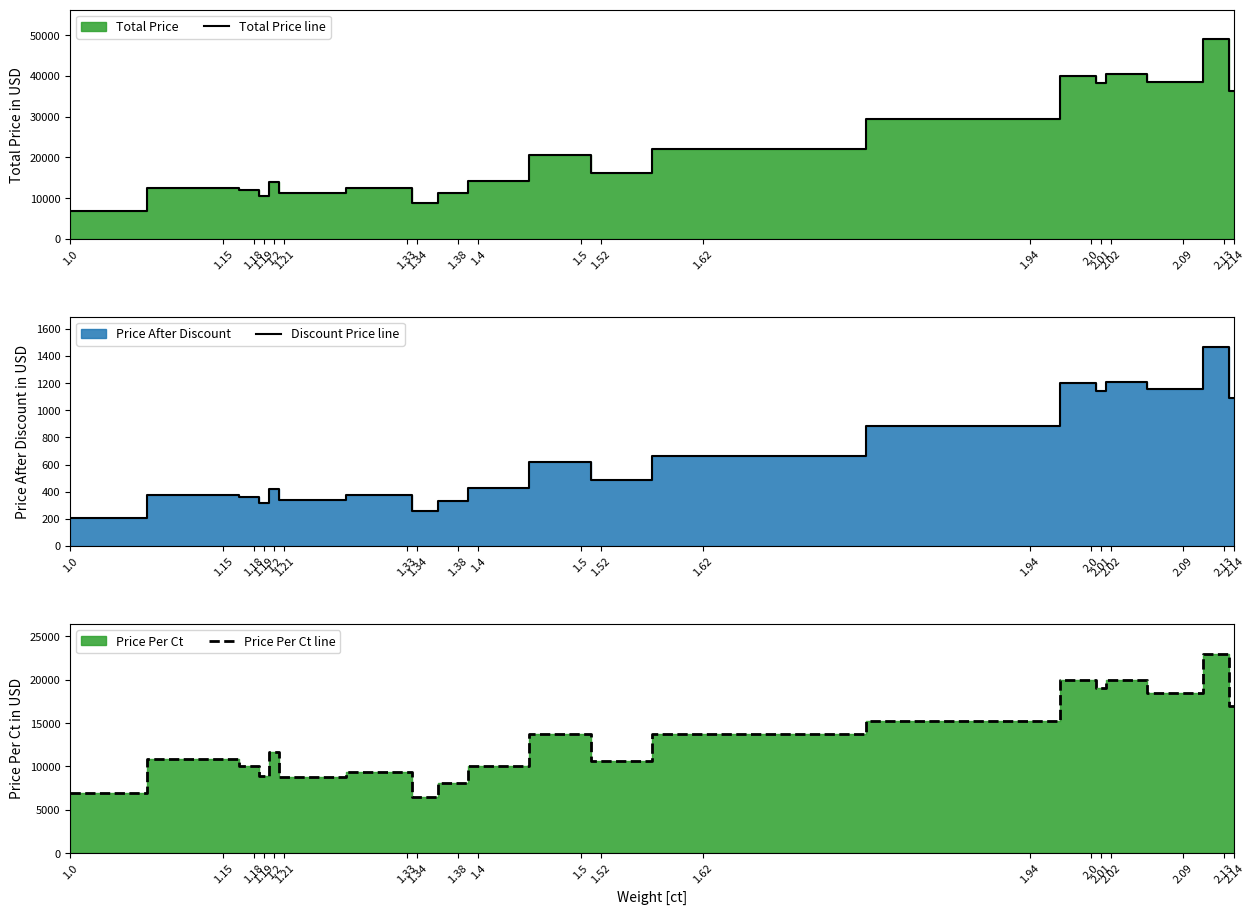

How many lines are shown in the chart?

3